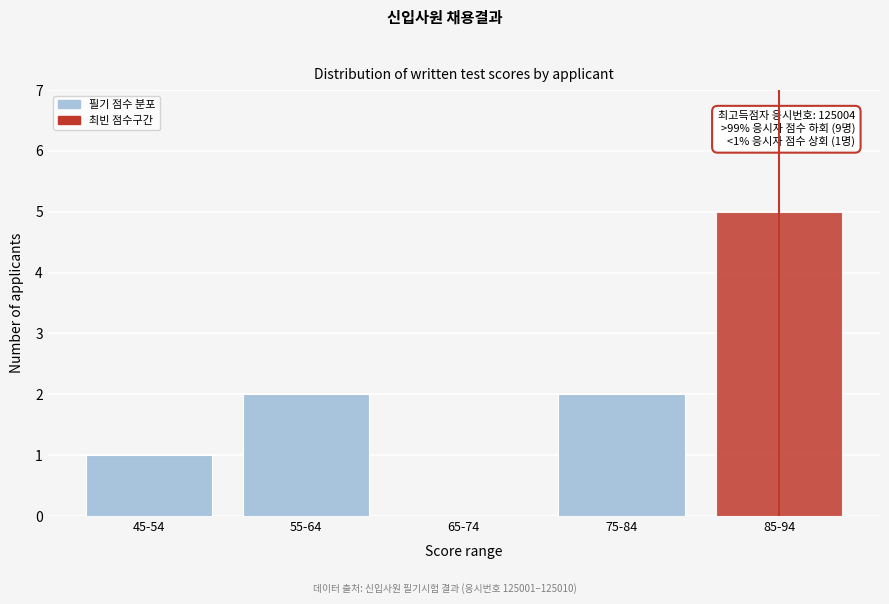

Reading left to right, extract all data points from this chart.

45-54=1	55-64=2	65-74=0	75-84=2	85-94=5